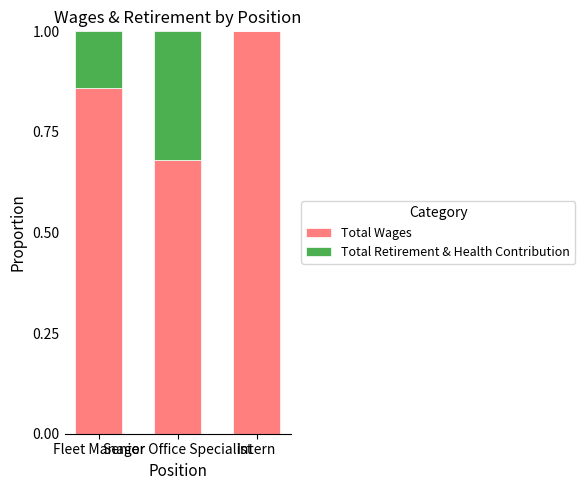

What is the highest value of the Total Wages series?

1.0